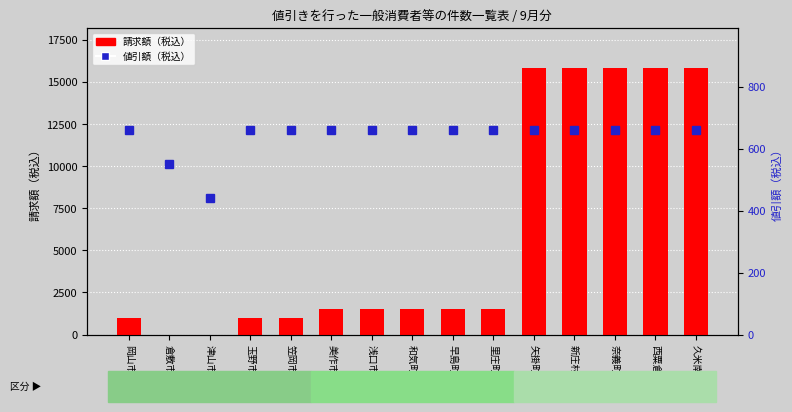

Is it true that 値引額（税込） equals 550 at 倉敷市?

True